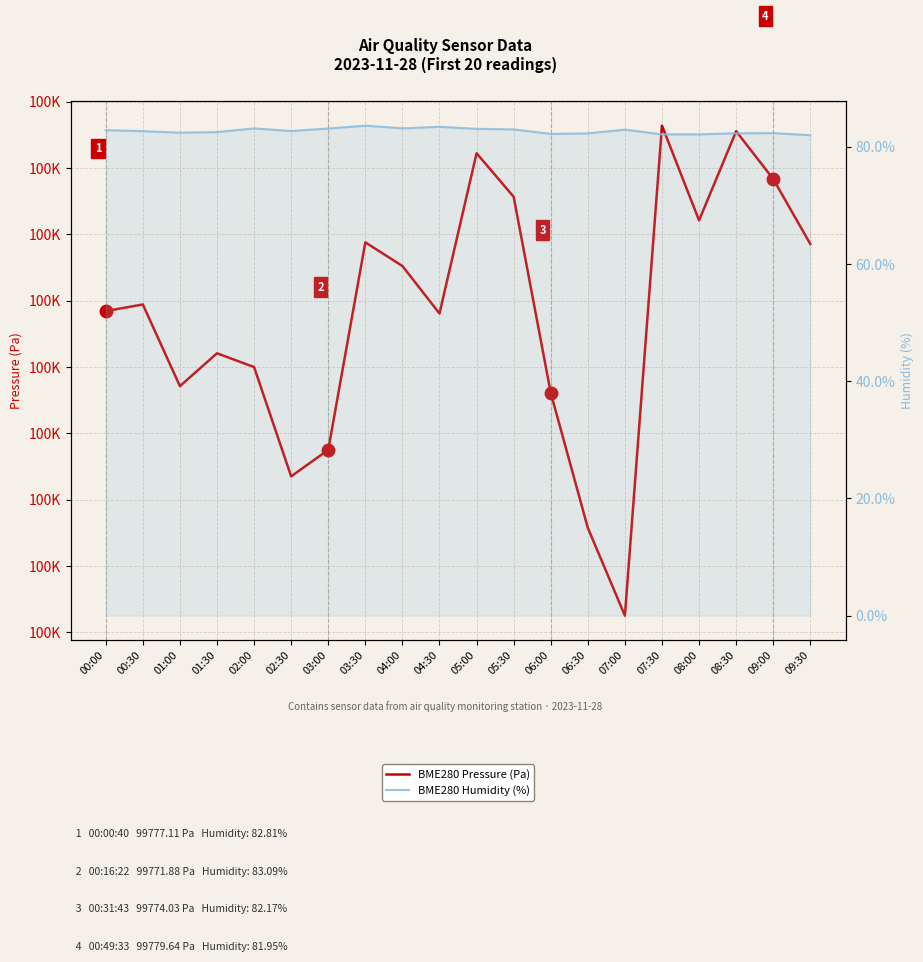

Rank the categories by BME280 Pressure (Pa) value from highest to lowest.

07:30, 08:30, 05:00, 09:00, 05:30, 08:00, 03:30, 09:30, 04:00, 00:30, 00:00, 04:30, 01:30, 02:00, 01:00, 06:00, 03:00, 02:30, 06:30, 07:00